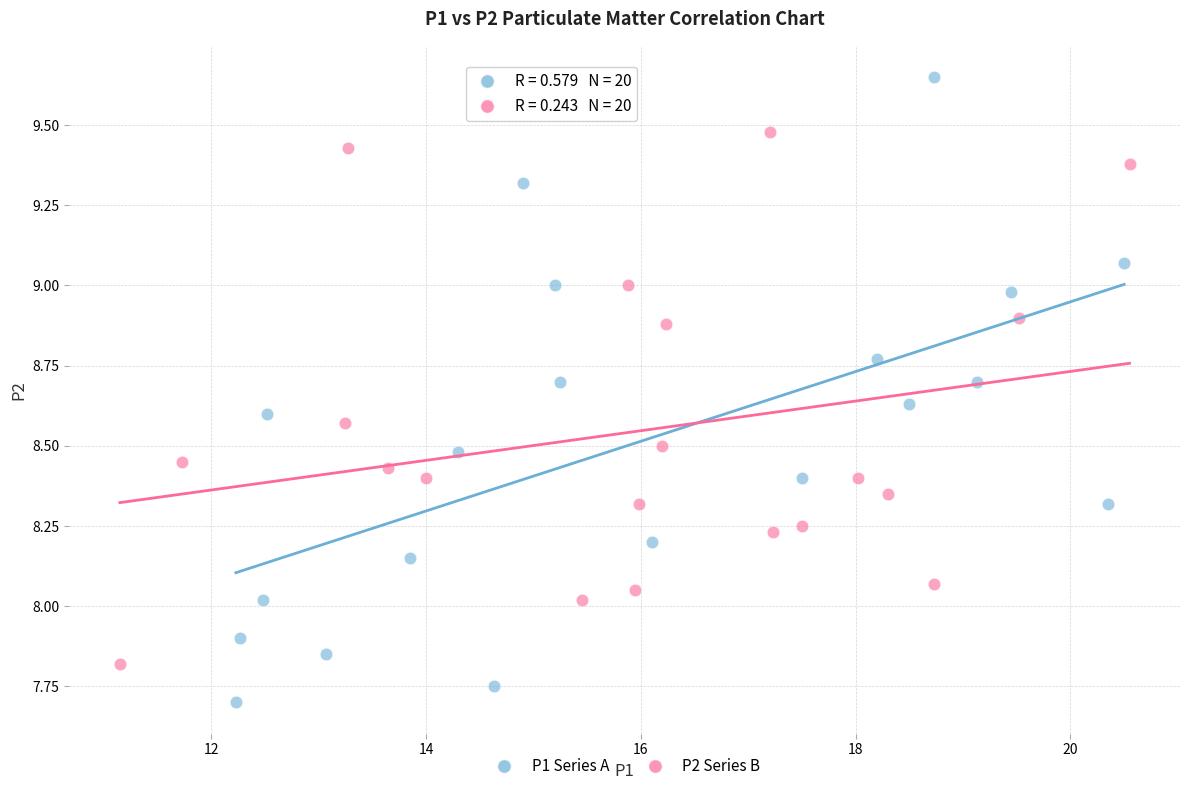

What are all the series names shown in the legend?

P1 Series A, P2 Series B